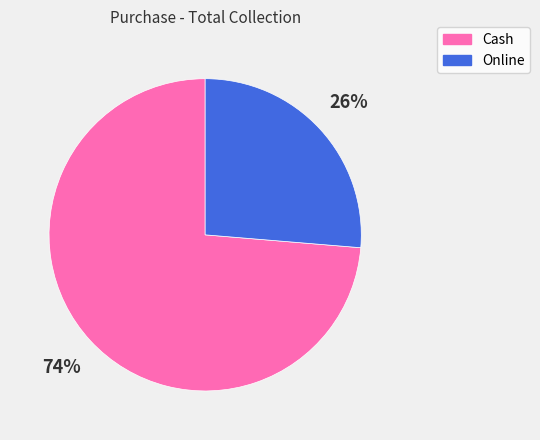

Which has a higher value, Cash or Online?

Cash